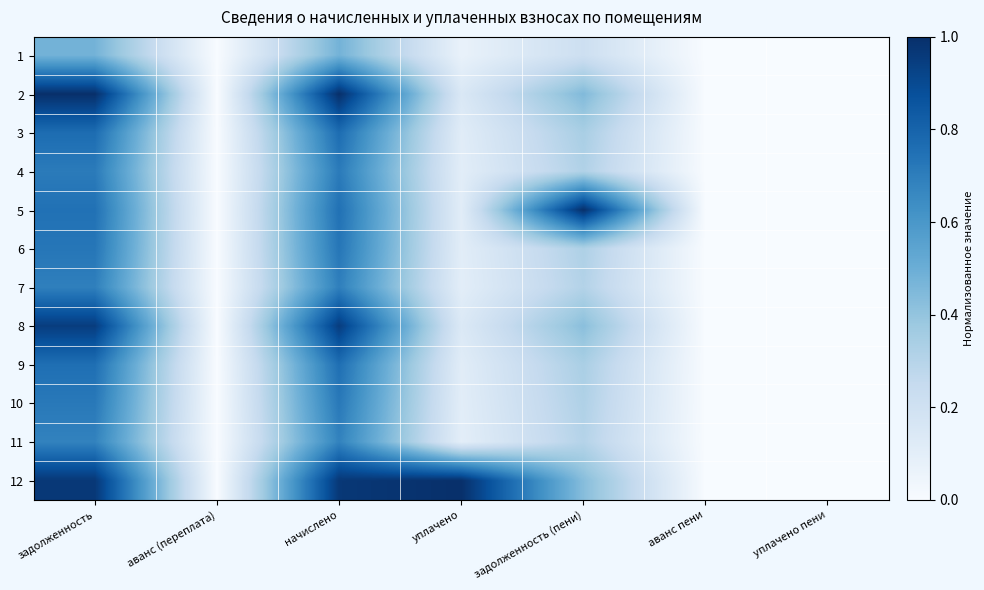

Which has a higher value, начислено or задолженность?

начислено